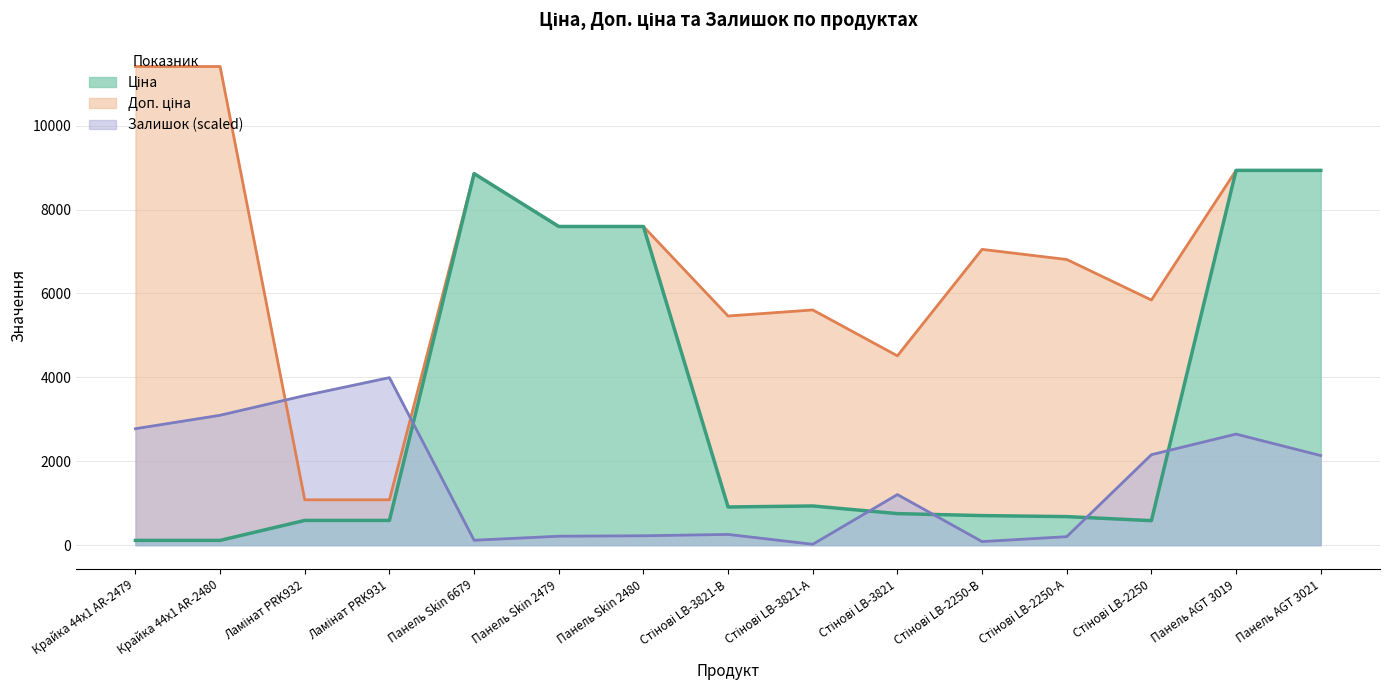

Where is the first local minimum for Ціна?

Стінові LB-3821-В